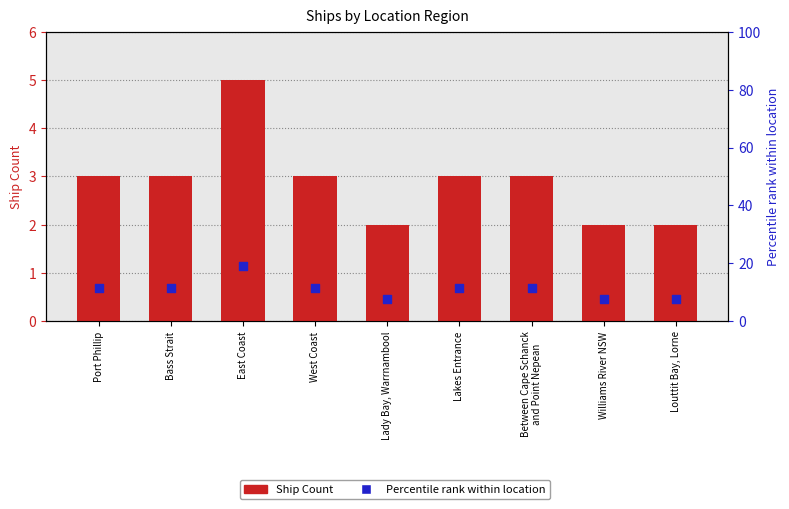

At which category is the sum across all series the highest?

East Coast